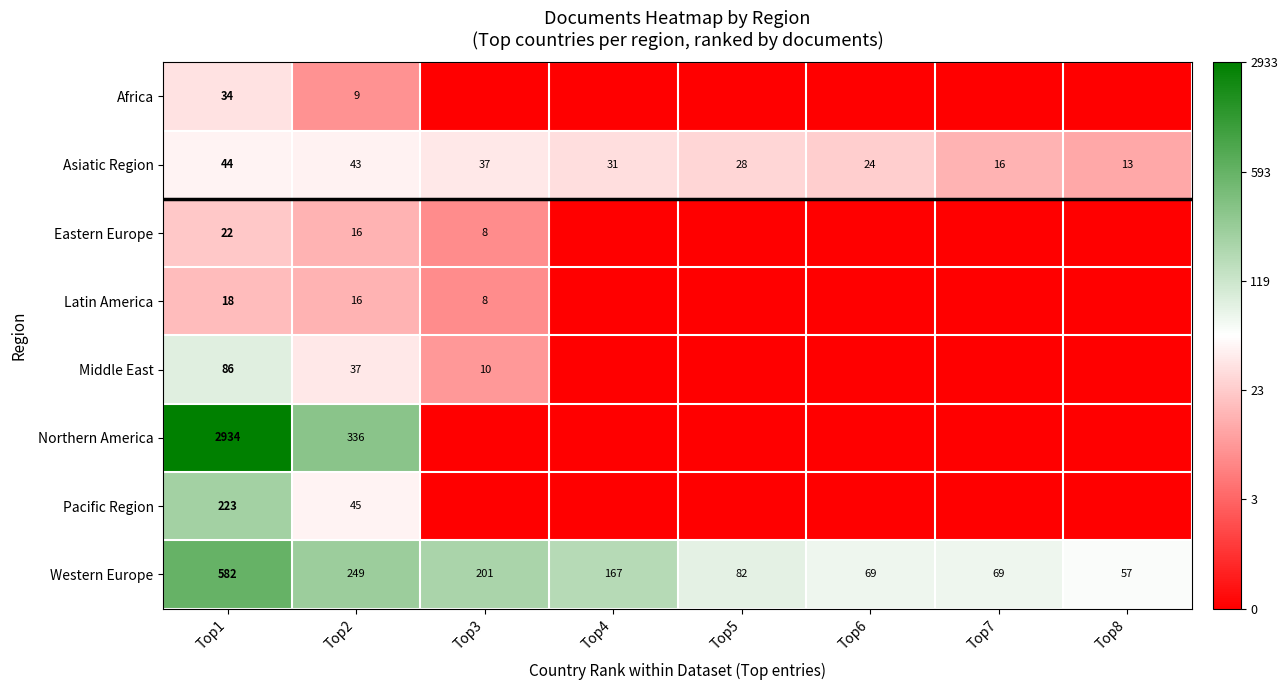

What is the average value of the Asiatic Region series?

30